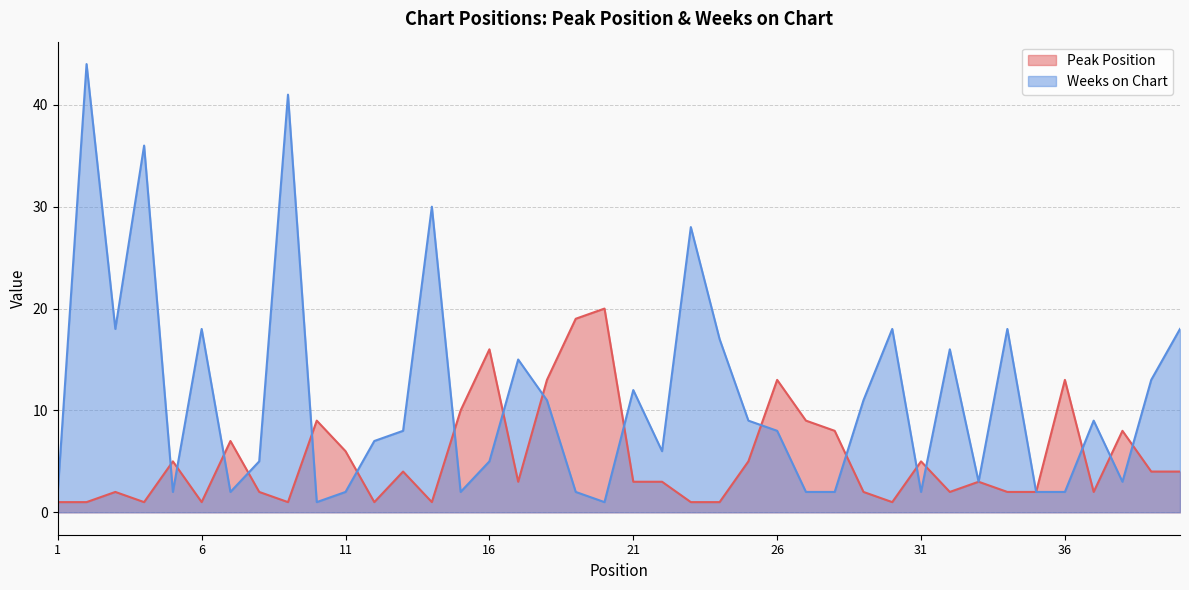

At which category does Weeks on Chart reach its first local valley?

3